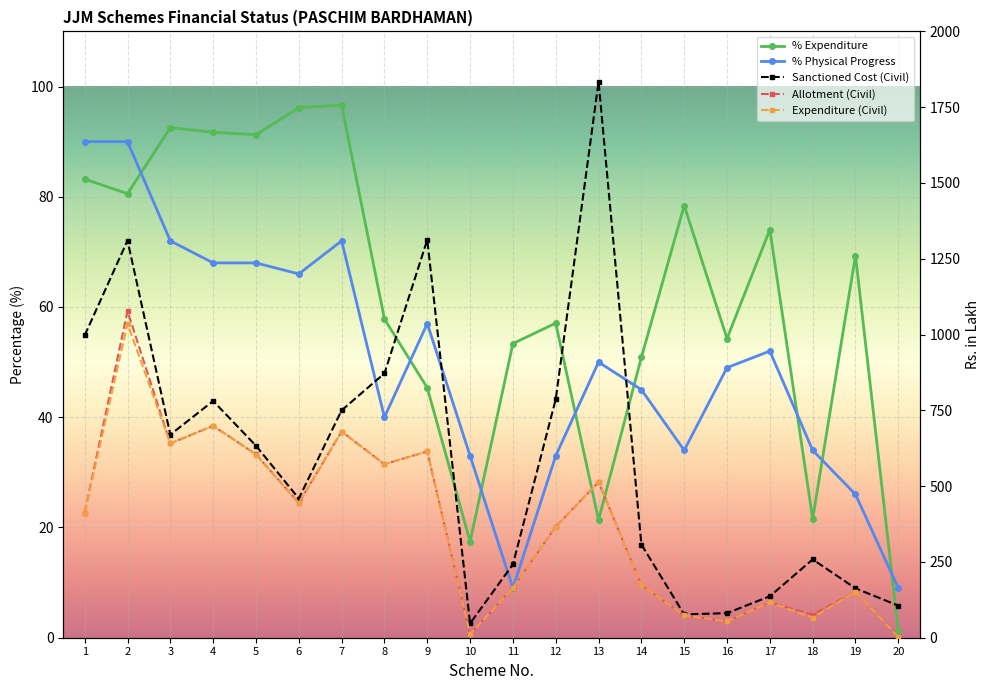

Reading left to right, extract all data points from this chart.

% Expenditure: 1=83.2	2=80.6	3=92.5	4=91.7	5=91.2	6=96.2	7=96.6	8=57.8	9=45.3	10=17.4	11=53.4	12=57.1	13=21.4	14=50.9	15=78.4	16=54.3	17=74.0	18=21.6	19=69.3	20=1.3
% Physical Progress: 1=90.0	2=90.0	3=72.0	4=68.0	5=68.0	6=66.0	7=72.0	8=40.0	9=57.0	10=33.0	11=9.0	12=33.0	13=50.0	14=45.0	15=34.0	16=49.0	17=52.0	18=34.0	19=26.0	20=9.0
Sanctioned Cost (Civil): 1=997.1	2=1310.2	3=669.7	4=780.9	5=633.2	6=459.1	7=750.0	8=872.0	9=1312.4	10=47.2	11=241.9	12=786.6	13=1834.4	14=307.4	15=76.9	16=81.1	17=136.8	18=258.2	19=163.1	20=105.7
Allotment (Civil): 1=413.0	2=1077.4	3=641.0	4=698.9	5=604.9	6=444.5	7=680.2	8=572.3	9=614.4	10=11.3	11=164.5	12=366.2	13=513.7	14=173.3	15=74.2	16=53.6	17=116.8	18=75.5	19=152.1	20=2.2
Expenditure (Civil): 1=413.0	2=1035.7	3=640.8	4=698.9	5=604.2	6=444.5	7=680.1	8=572.3	9=614.4	10=11.3	11=164.5	12=365.7	13=513.7	14=173.3	15=74.2	16=53.6	17=116.8	18=66.0	19=152.1	20=2.2